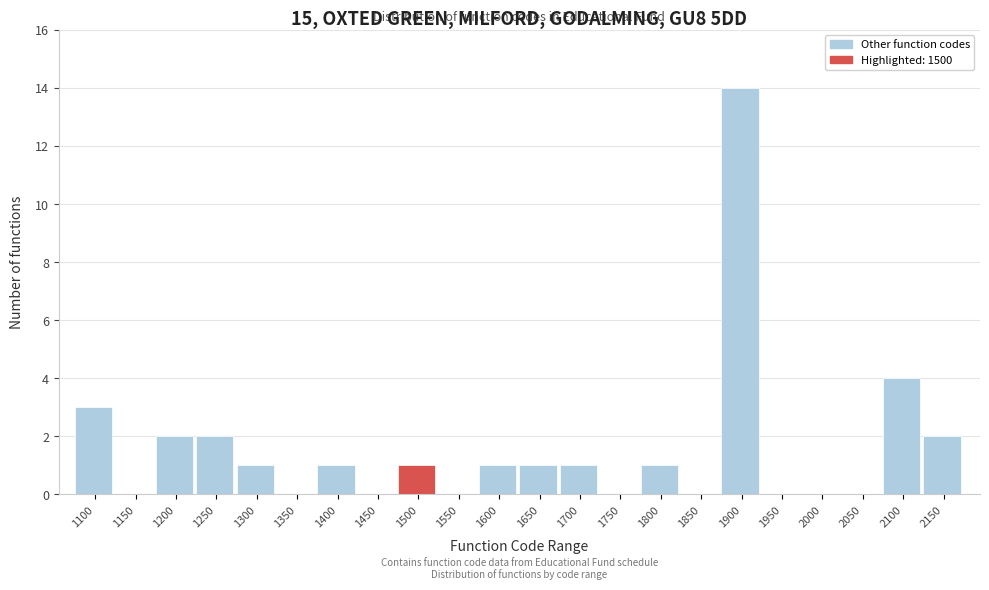

Reading left to right, transcribe all the data shown in this chart.

1100=3	1150=0	1200=2	1250=2	1300=1	1350=0	1400=1	1450=0	1500=1	1550=0	1600=1	1650=1	1700=1	1750=0	1800=1	1850=0	1900=14	1950=0	2000=0	2050=0	2100=4	2150=2